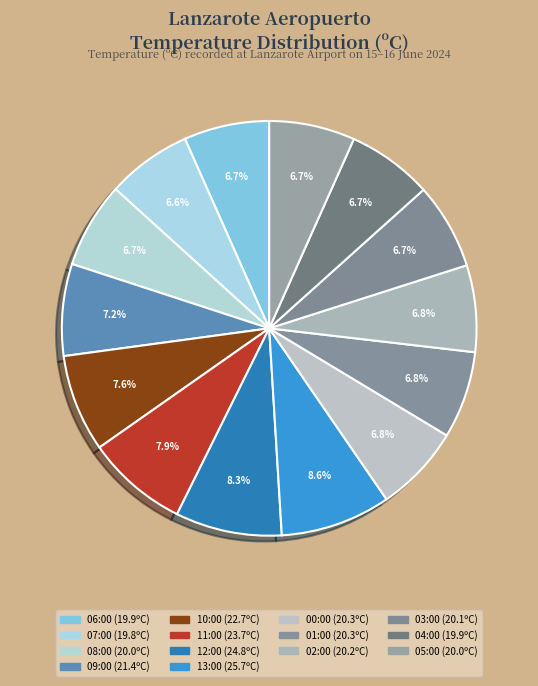

How many segments does this pie chart have?

14